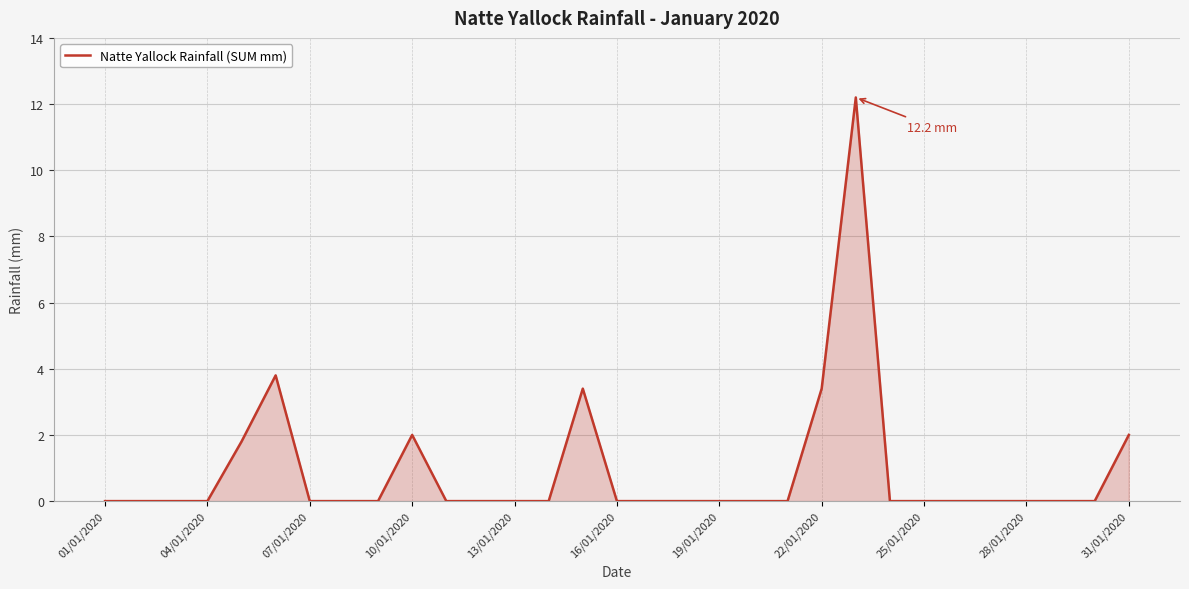

What is the difference between the maximum and minimum values?

12.2